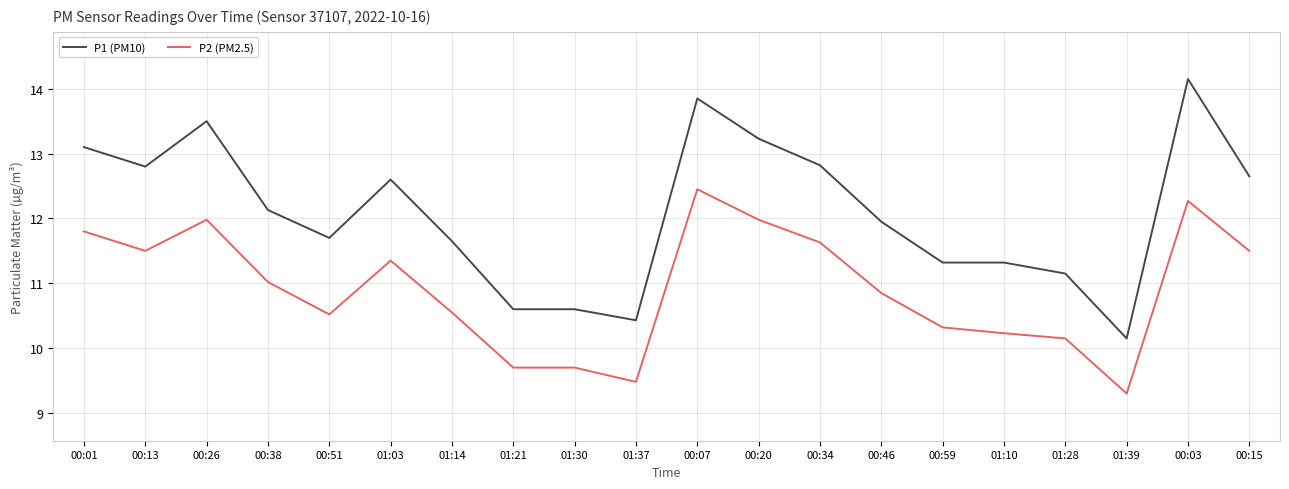

Which series has the largest total across all categories?

P1 (PM10)